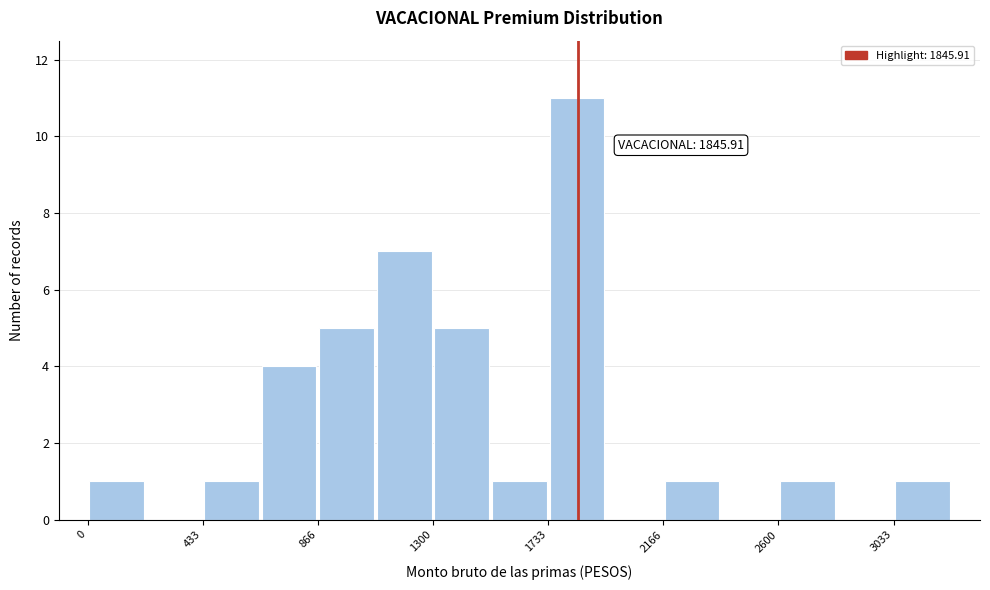

Over which range of the x-axis is the bar tallest?

1750 to 1950